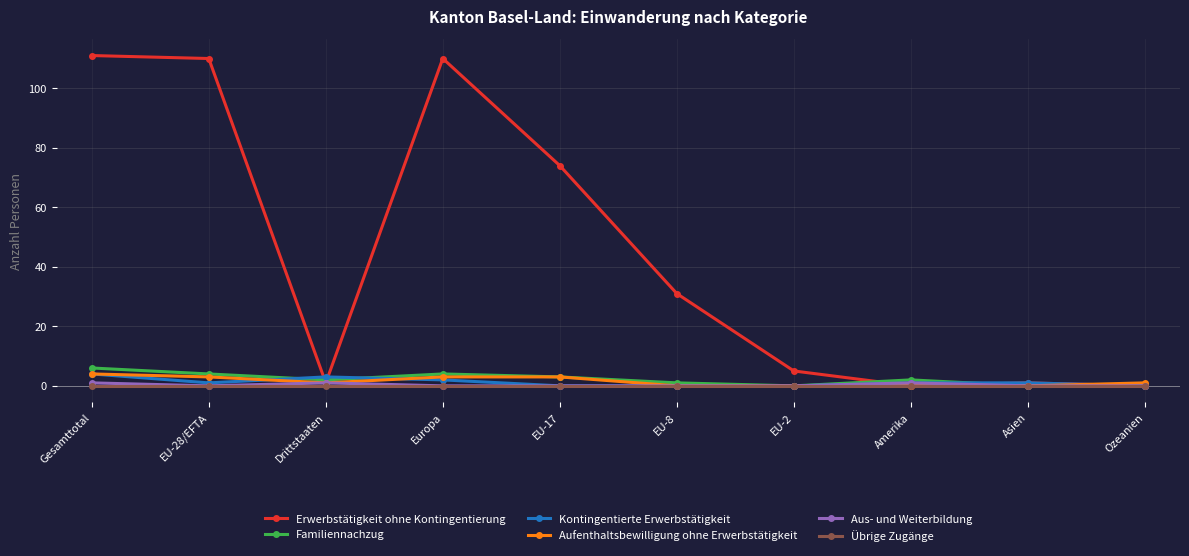

Which series has the largest range (max minus min)?

Erwerbstätigkeit ohne Kontingentierung